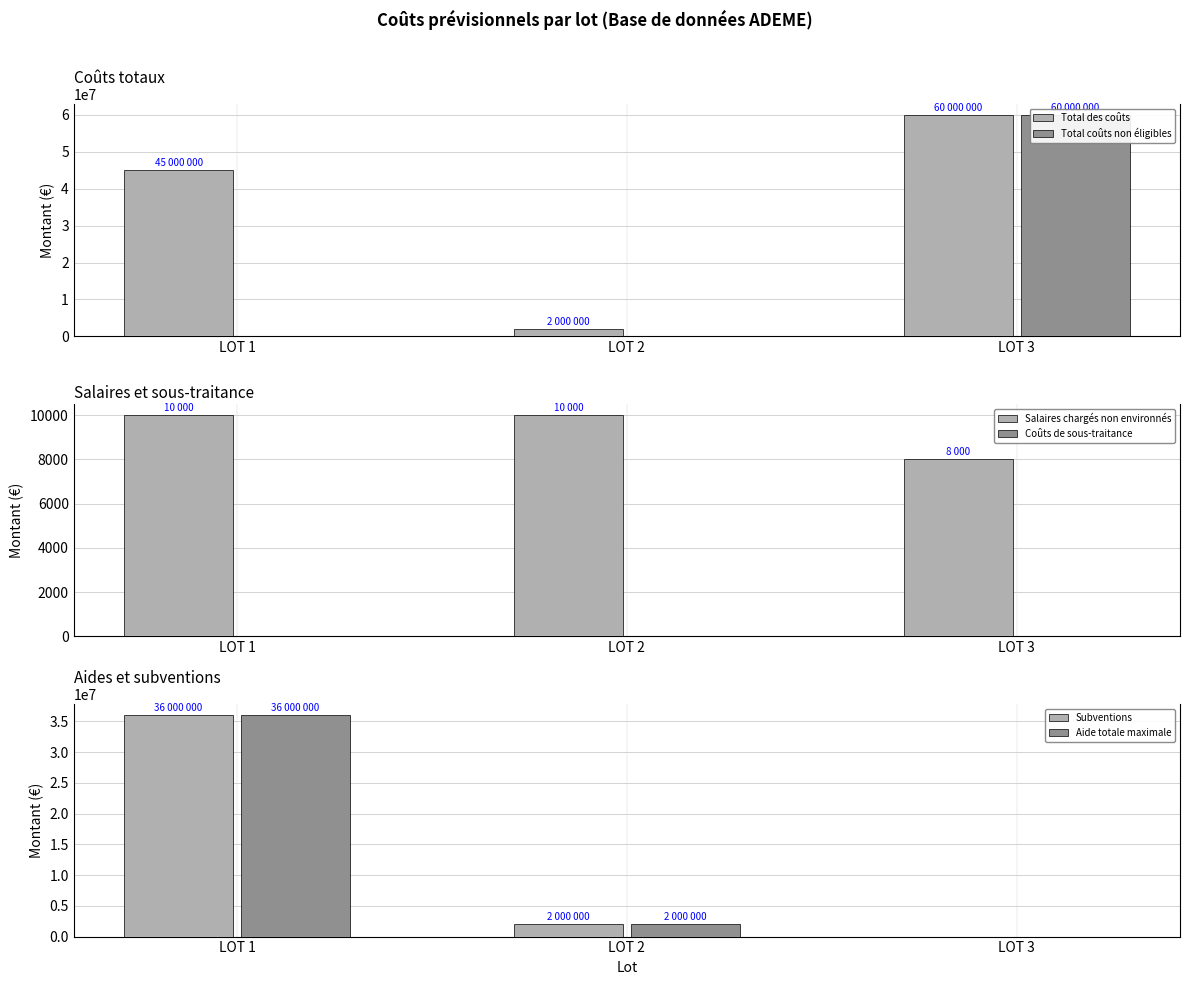

How many distinct data groups are displayed?

6